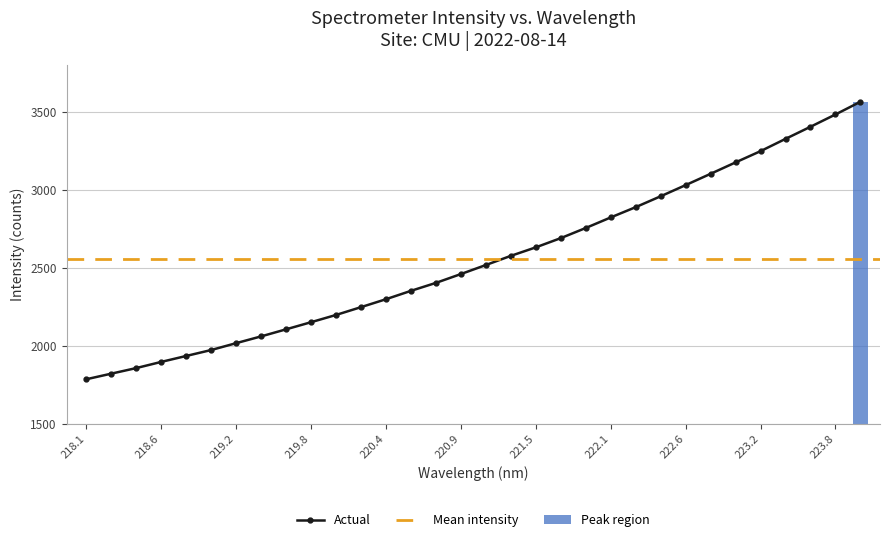

True or false: Actual has a value of 397.6 at 218.6.

False